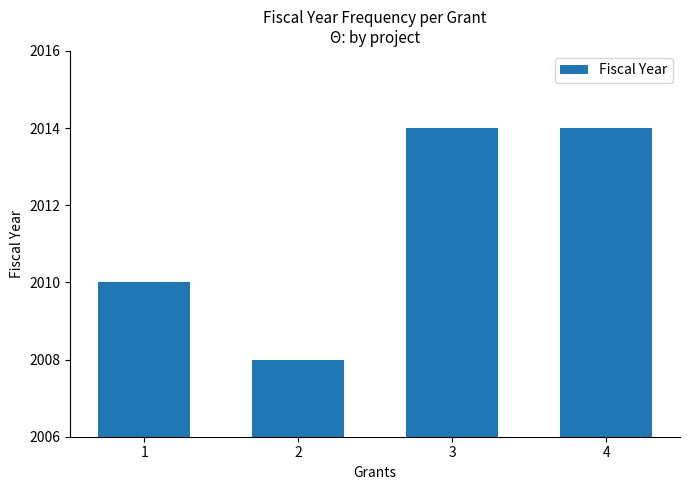

Does the chart contain stacked bars?

No